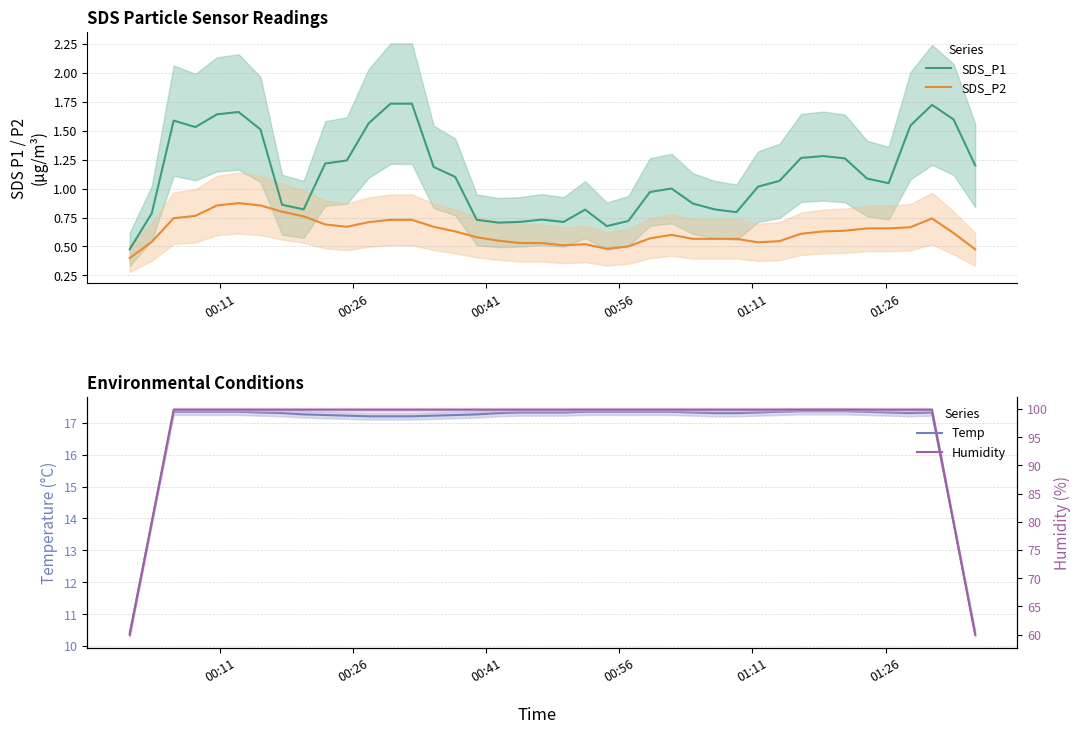

What is the value of the Temp point at the 1st from the left?

10.4